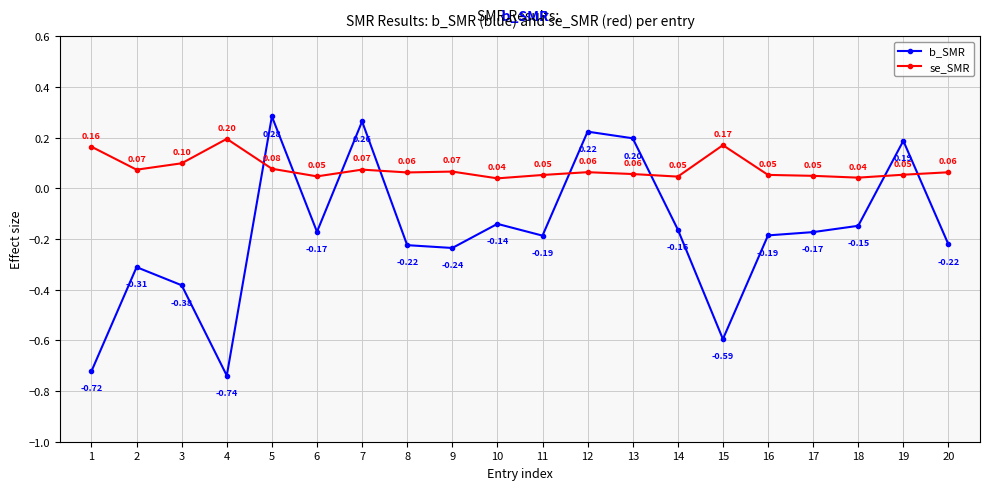

Which category has the lowest value in the se_SMR series?

10